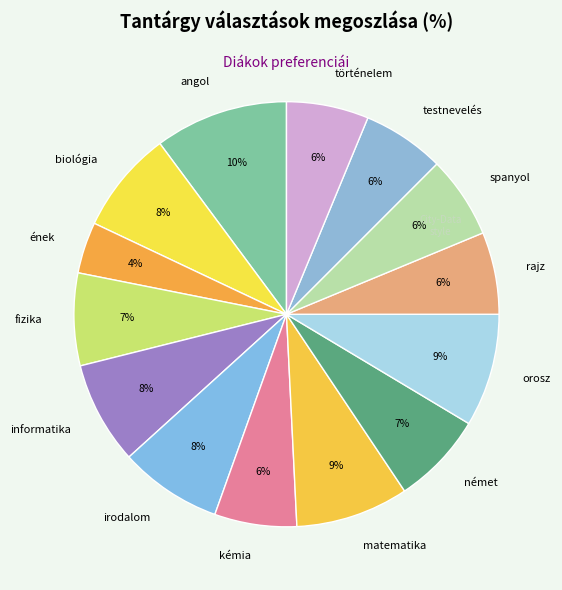

Is biológia the majority of the pie?

No